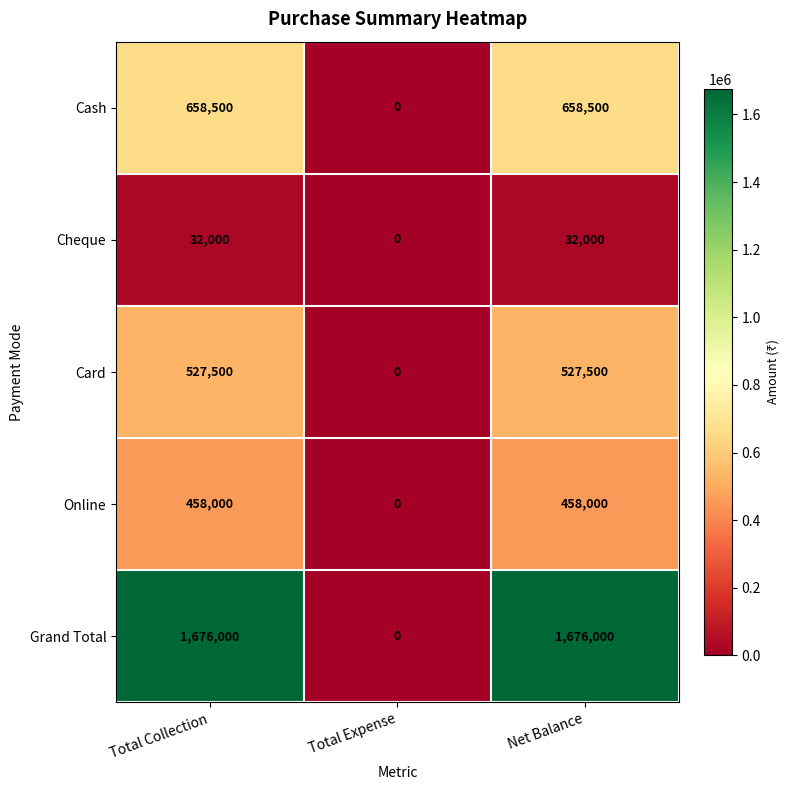

Read the Online value at Total Collection.

458000